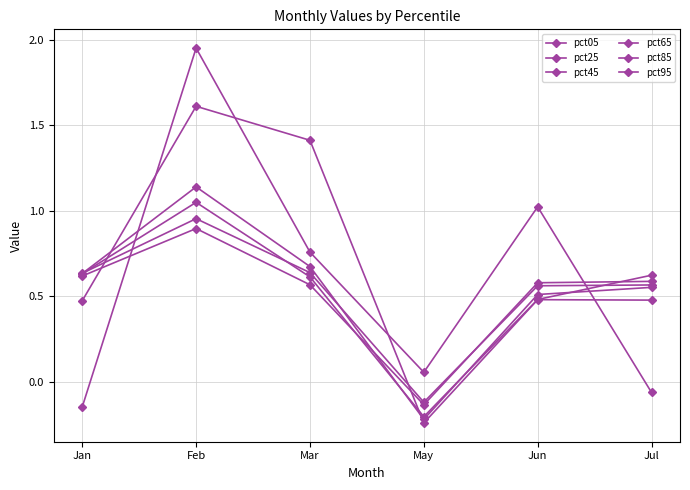

Is this an area chart (filled region under the line)?

No